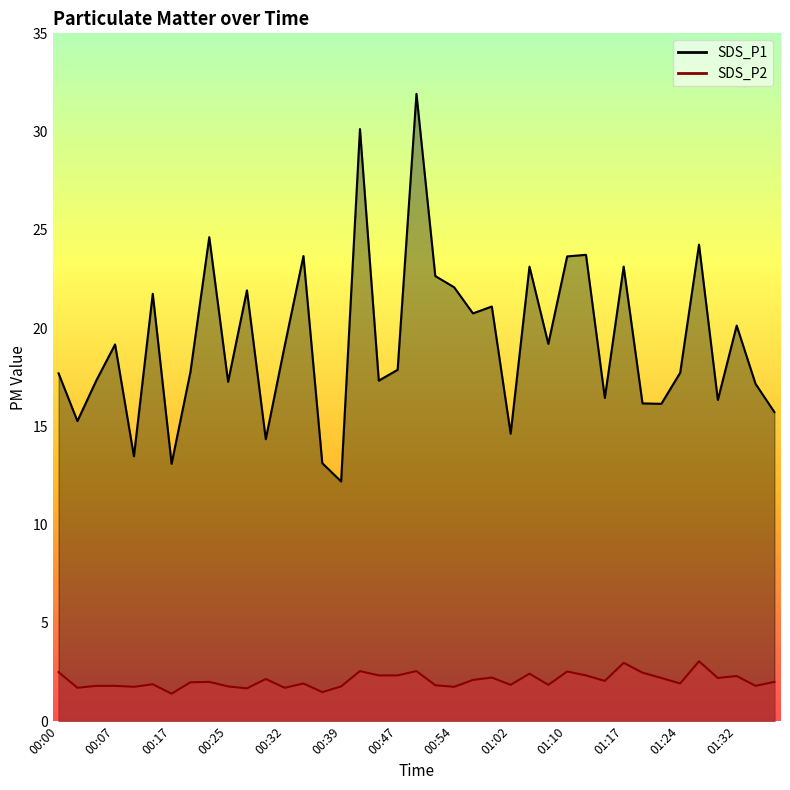

List the series in order of their overall mean, highest first.

SDS_P1, SDS_P2